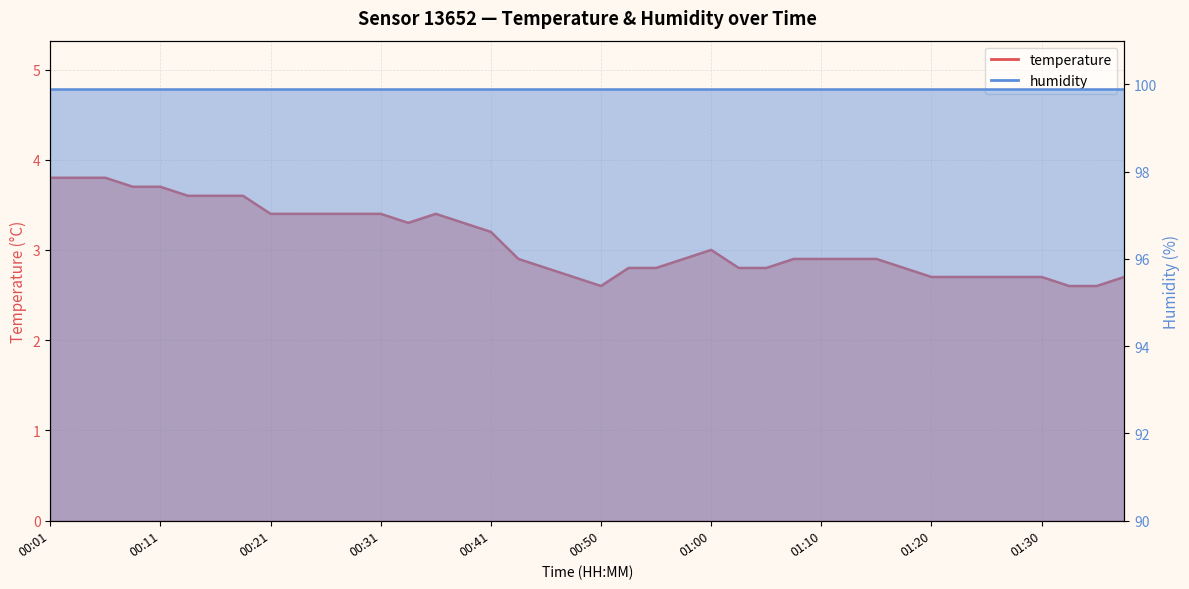

Rank the categories by value from lowest to highest.

00:50, 01:32, 01:35, 00:48, 01:20, 01:22, 01:25, 01:27, 01:30, 01:37, 00:45, 00:53, 00:55, 01:03, 01:05, 01:18, 00:43, 00:58, 01:08, 01:10, 01:13, 01:15, 01:00, 00:41, 00:33, 00:38, 00:21, 00:23, 00:26, 00:28, 00:31, 00:36, 00:14, 00:16, 00:18, 00:09, 00:11, 00:01, 00:04, 00:06